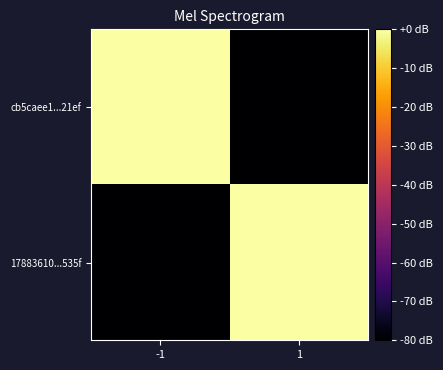

Reading right to left, what are all the values shown in this chart?

cb5caee1...21ef: 1=-80.0	-1=0.0
17883610...535f: 1=-0.0	-1=-80.0